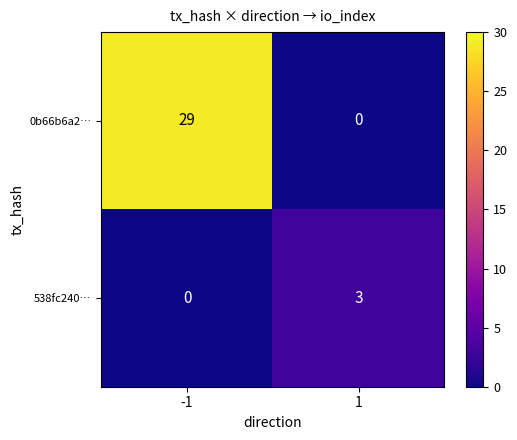

Between -1 and 1, which series saw the biggest shift?

0b66b6a2…